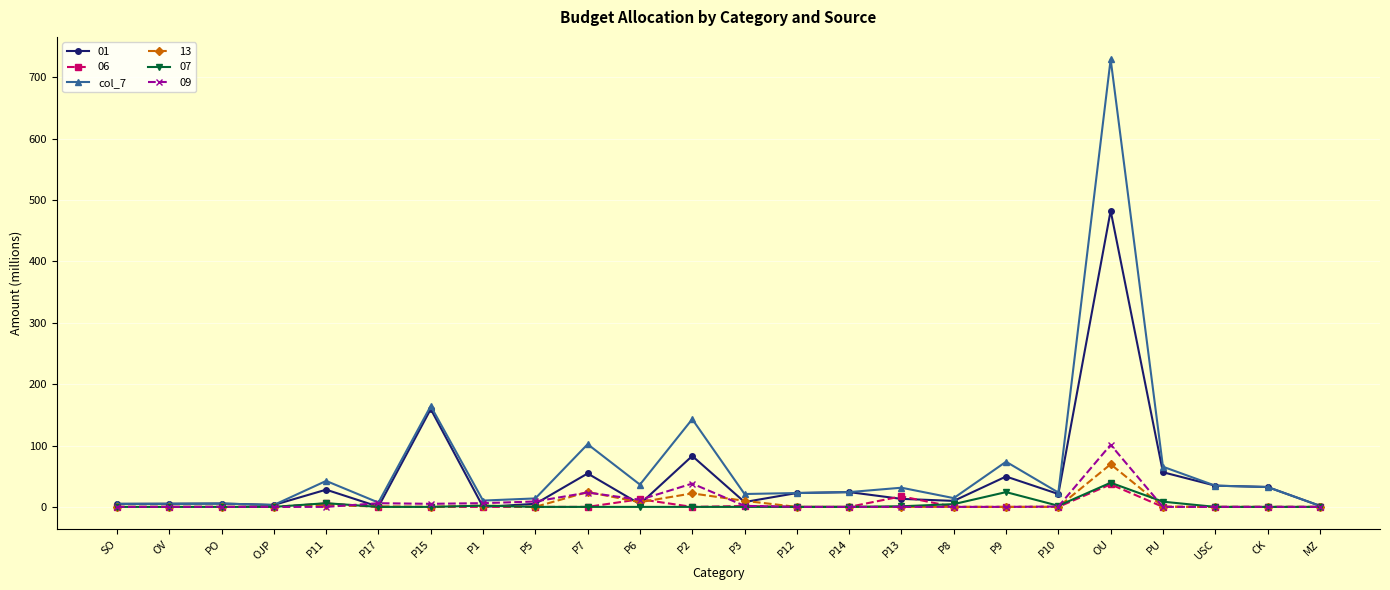

Which series has the largest range (max minus min)?

col_7